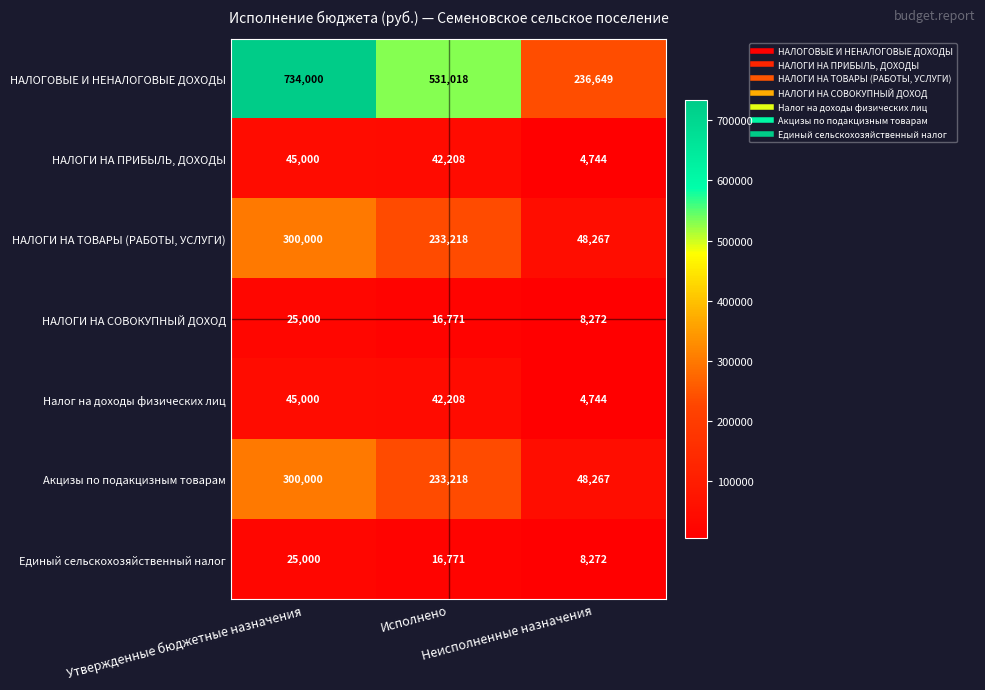

At which category does the chart reach its minimum across all series?

Неисполненные назначения